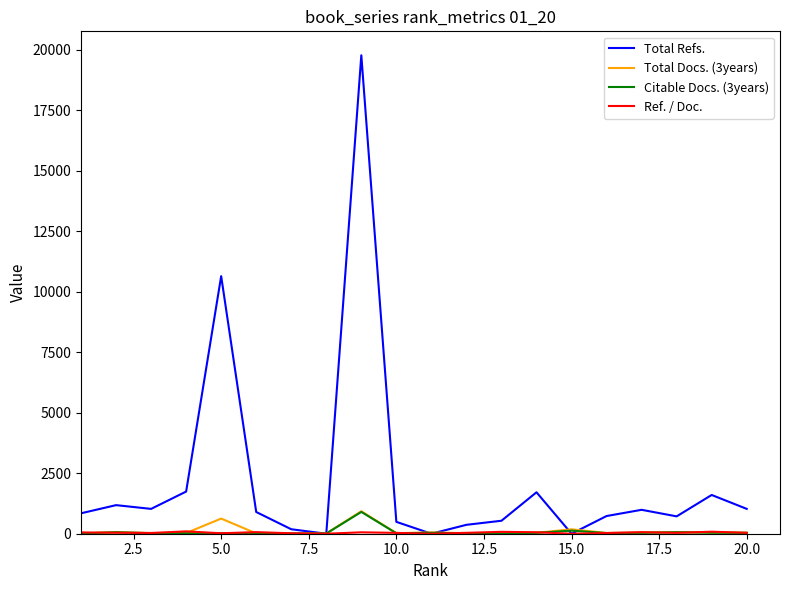

Which series has the largest total across all categories?

Total Refs.